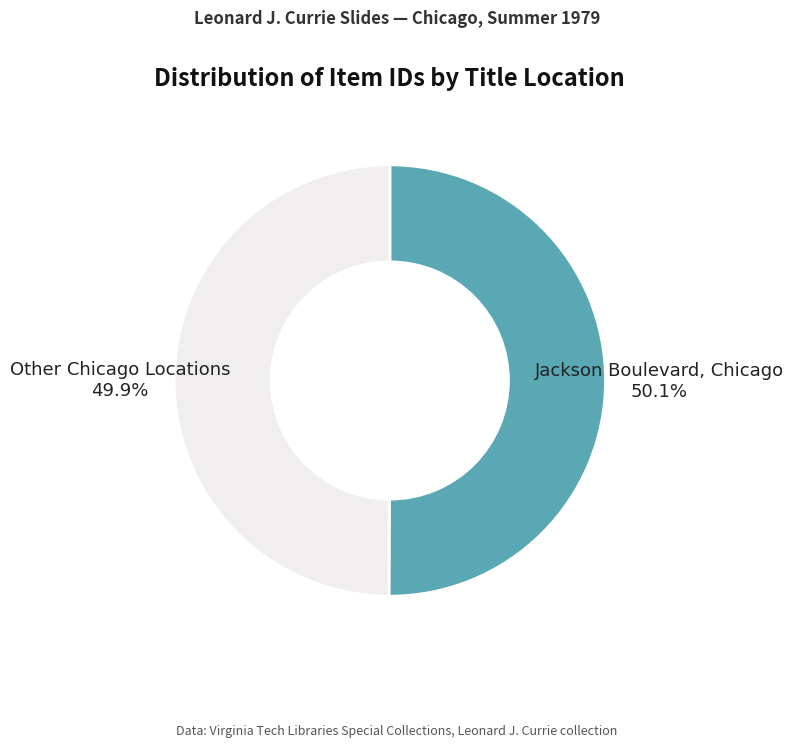

Is there a majority slice in this chart?

Yes